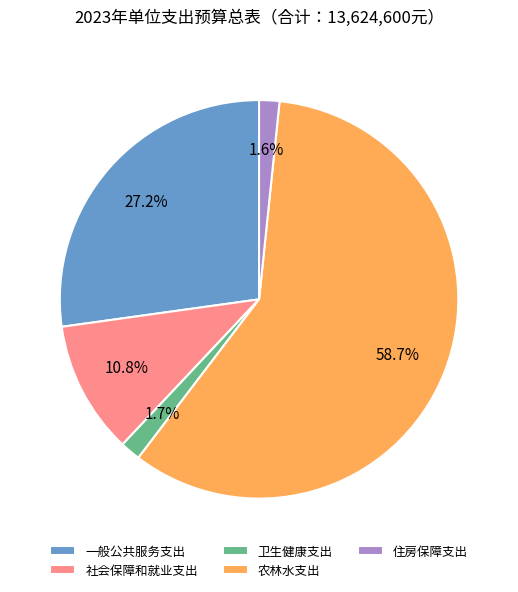

To the nearest percent, what percentage of the pie is 住房保障支出?

2%